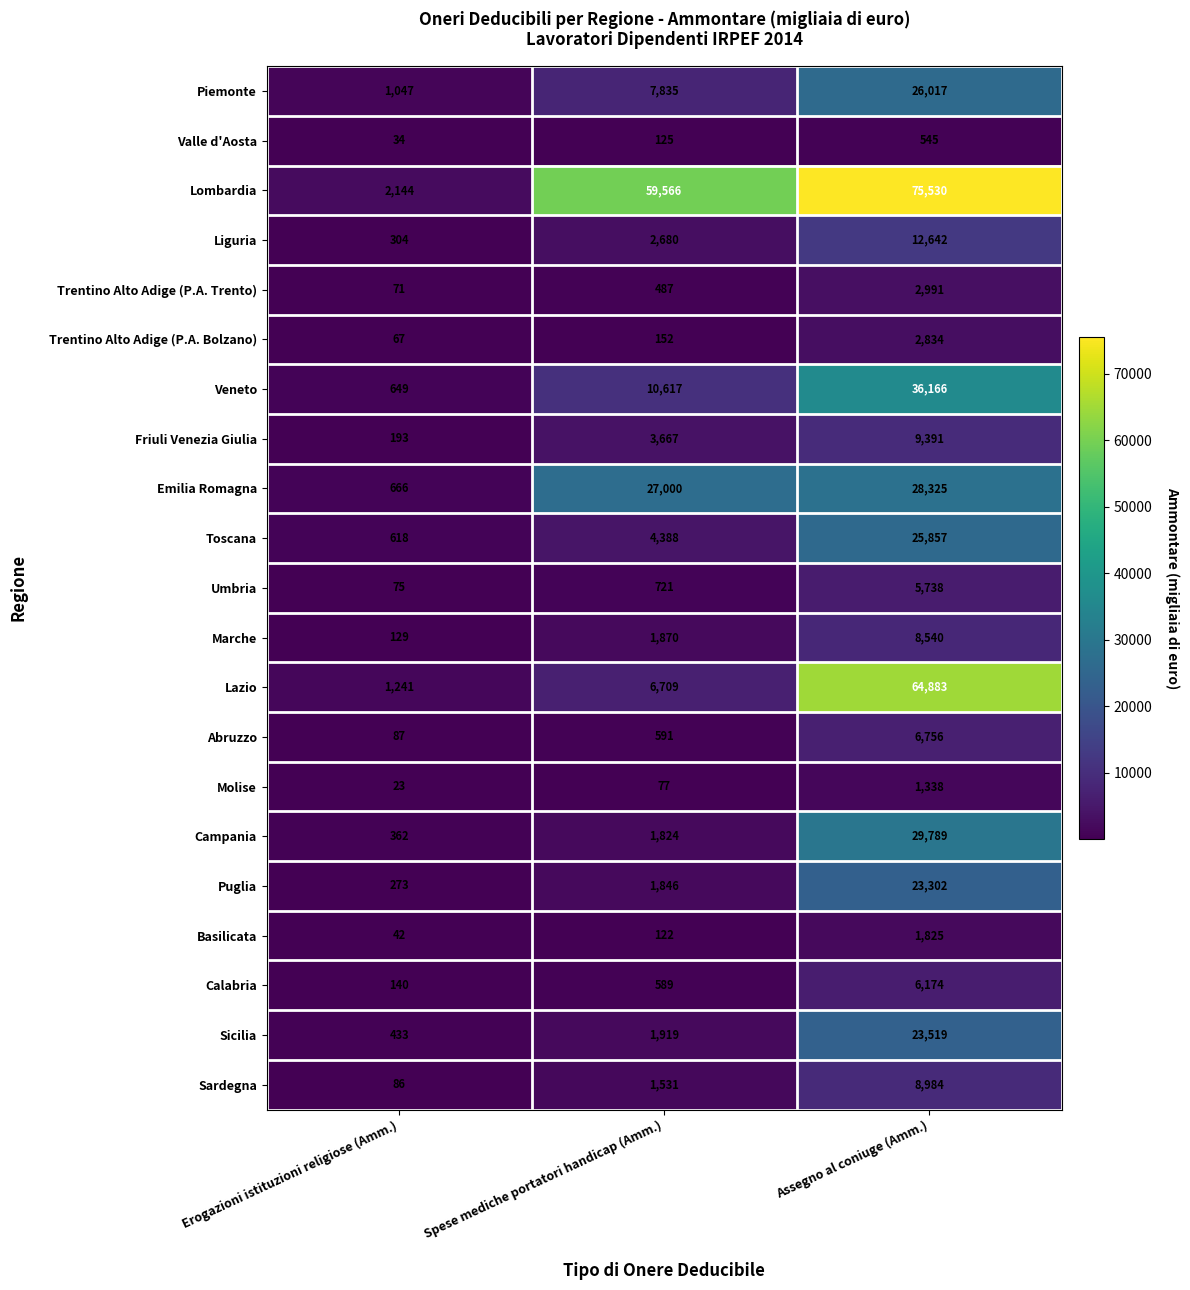

Count the number of categories in the chart.

3